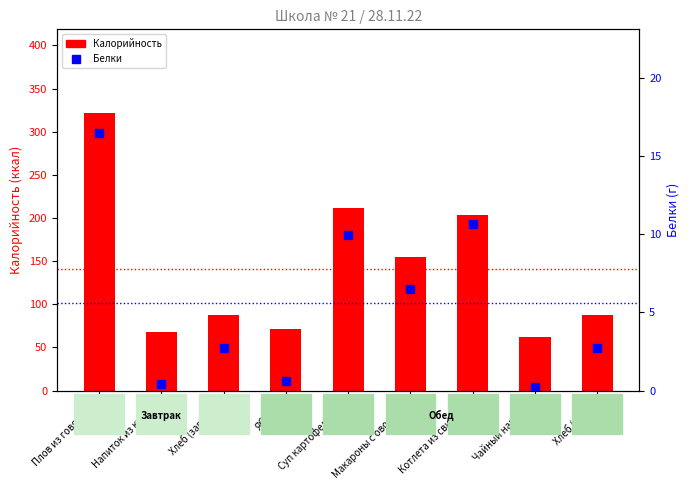

Reading left to right, extract all data points from this chart.

Калорийность: Плов из говядины=322.0	Напиток из кураги=67.4	Хлеб (завтрак)=87.1	Яблоко=70.9	Суп картофельный=211.0	Макароны с овощами=154.6	Котлета из свинины=204.0	Чайный напиток=62.0	Хлеб (обед)=87.1
Белки: Плов из говядины=16.5	Напиток из кураги=0.4	Хлеб (завтрак)=2.7	Яблоко=0.6	Суп картофельный=9.9	Макароны с овощами=6.5	Котлета из свинины=10.7	Чайный напиток=0.3	Хлеб (обед)=2.7